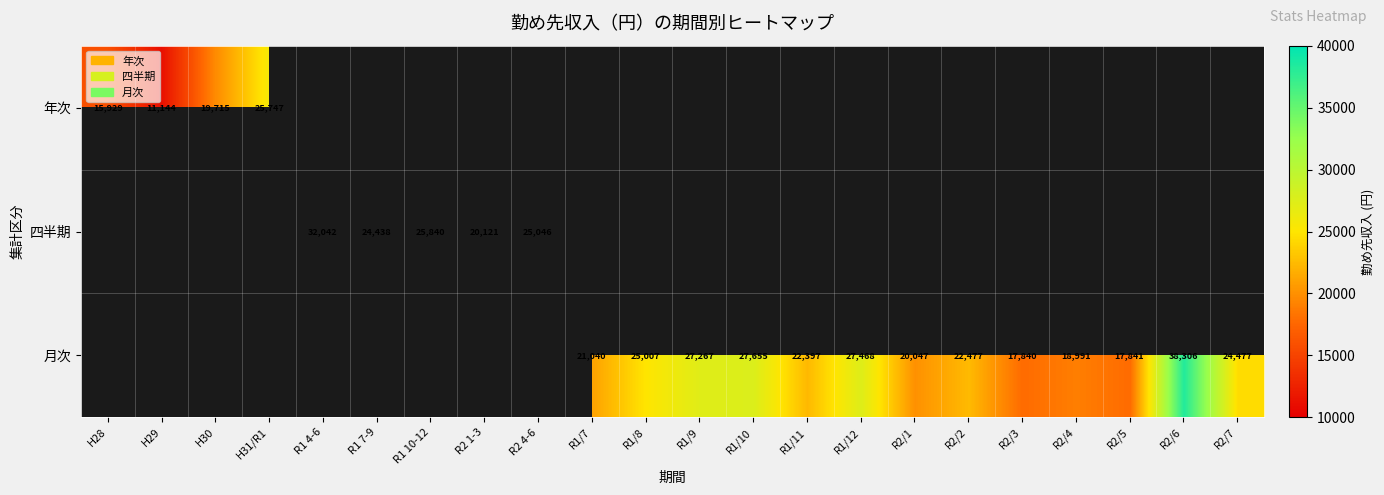

Is the value of 年次 at H29 greater than the value of 月次 at R2/3?

No